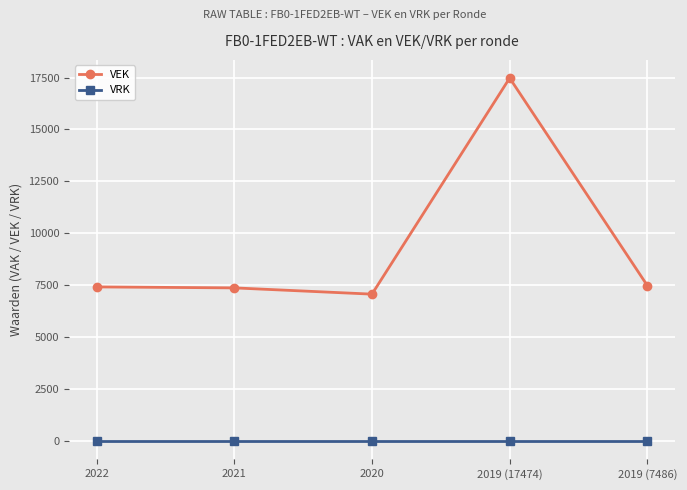

What is the difference between the highest and lowest values at 2021?

7377